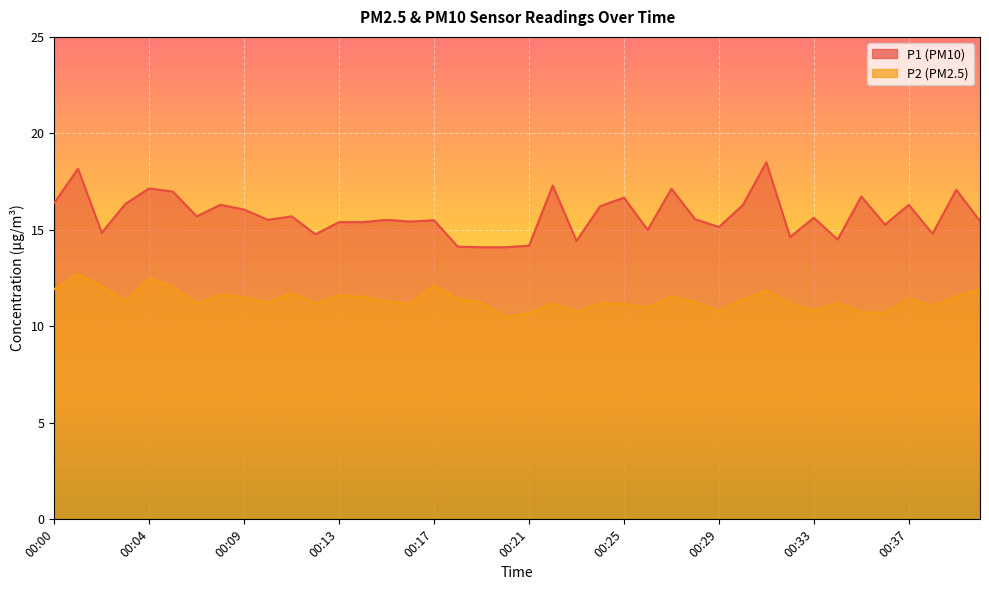

Which series has the largest range (max minus min)?

P1